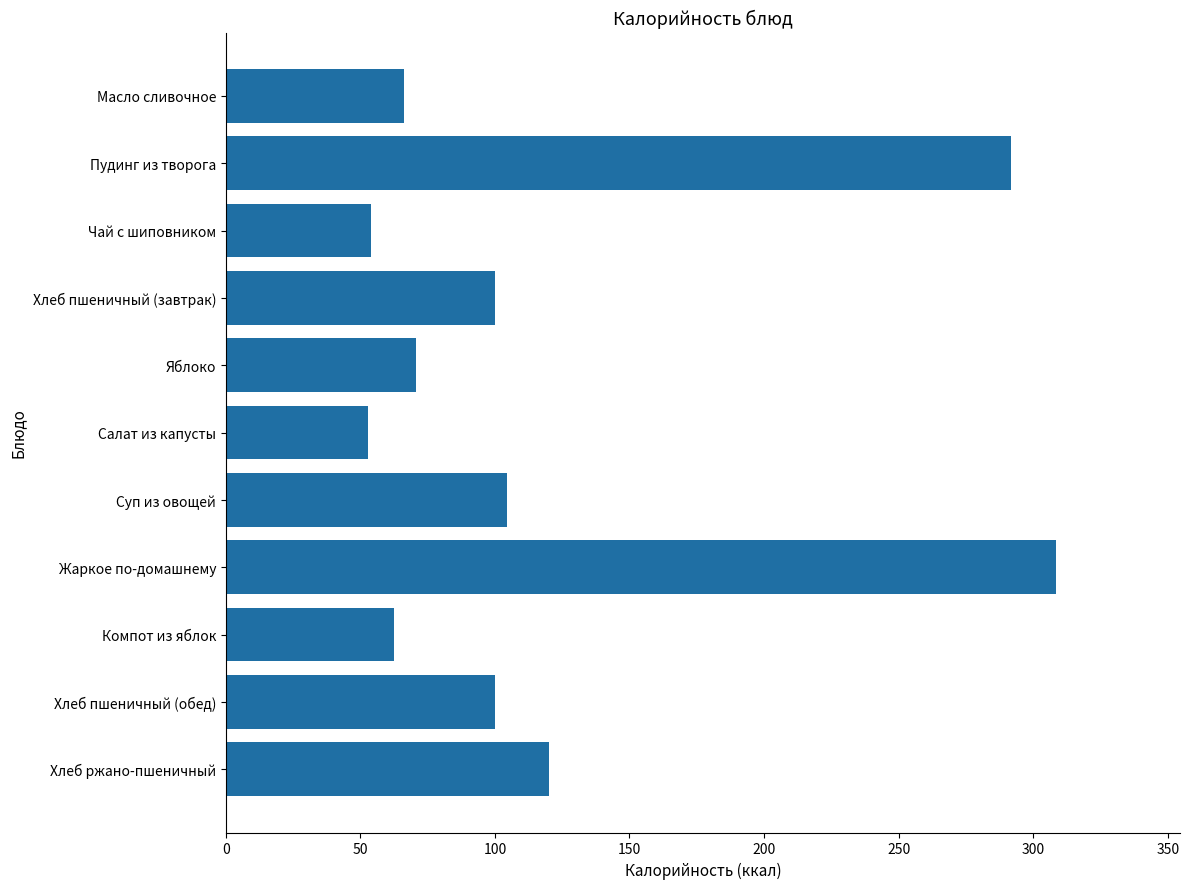

What is the value of the 10th bar from the top?

100.0